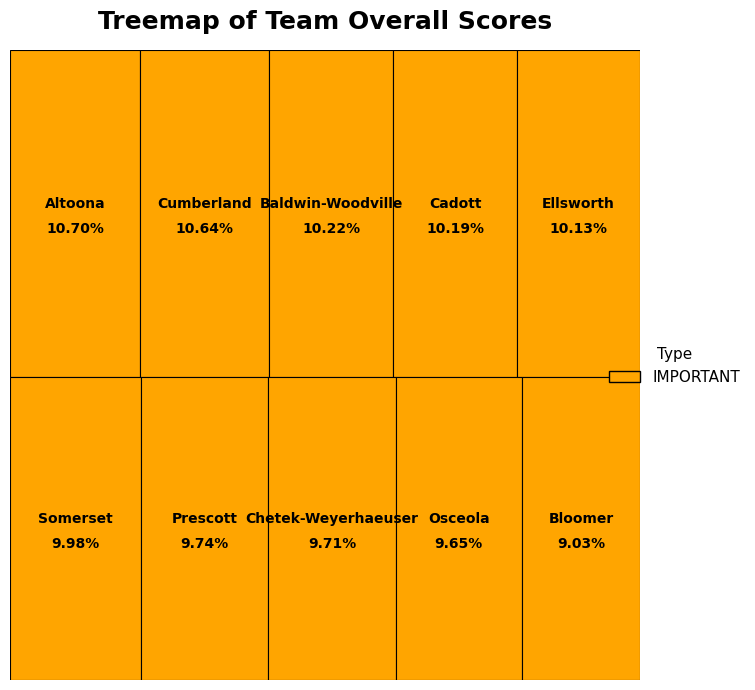

True or false: Cadott accounts for 17% of the total.

False